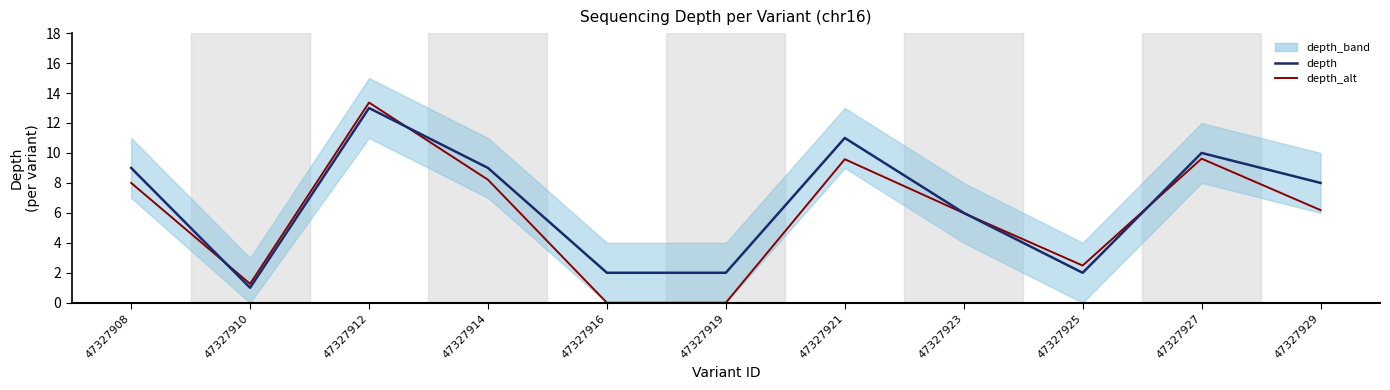

Between 47327912 and 47327925, which series saw the biggest shift?

depth